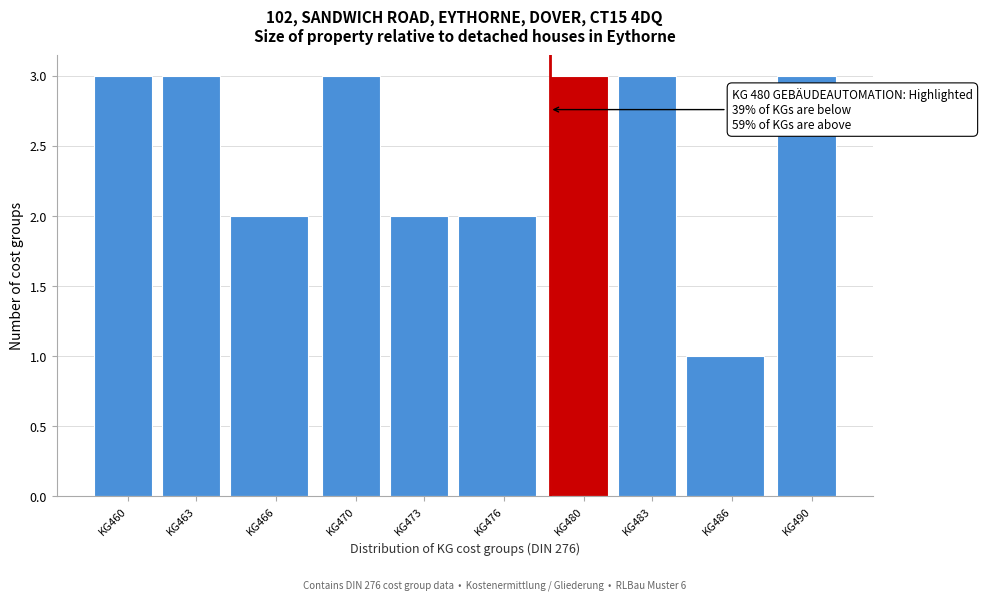

Reading left to right, what are all the values shown in this chart?

KG460=3	KG463=3	KG466=2	KG470=3	KG473=2	KG476=2	KG480=3	KG483=3	KG486=1	KG490=3